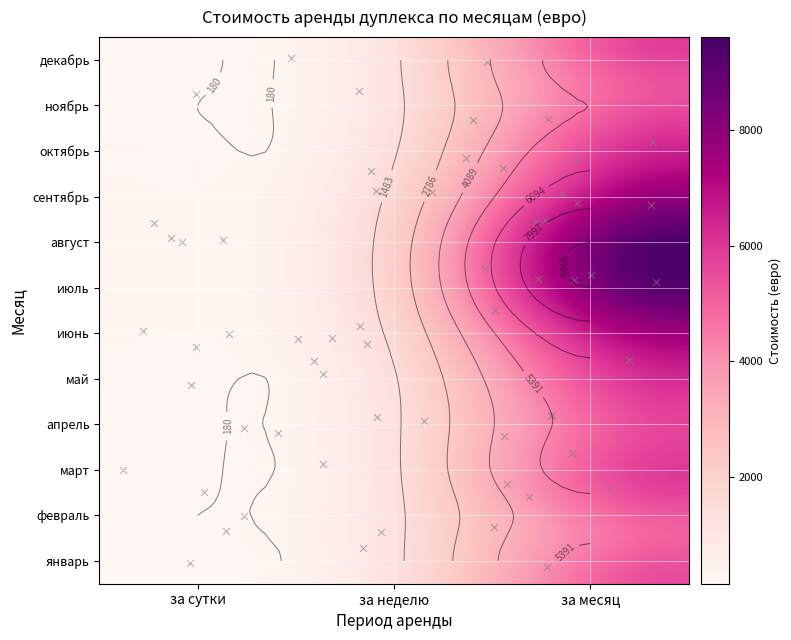

True or false: декабрь has a value of 190 at 0.

True